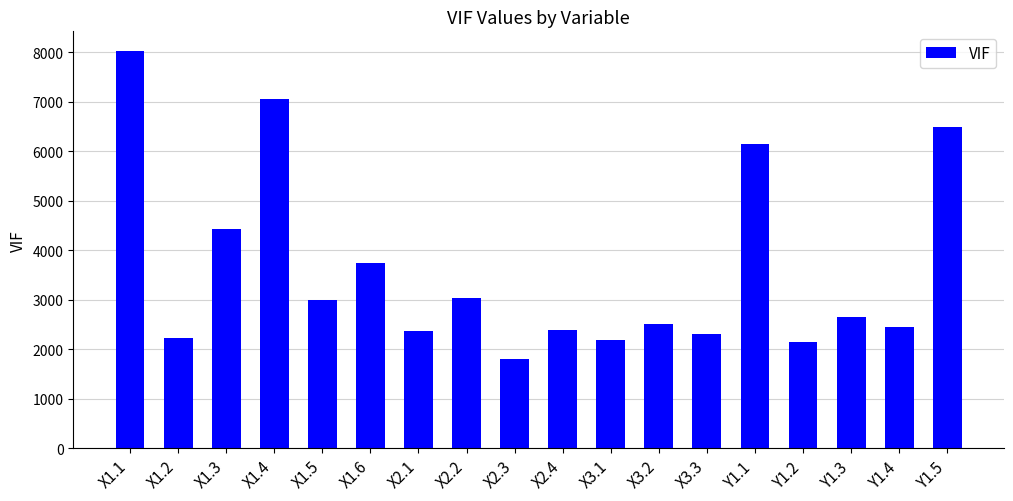

How many bars are there in total?

18